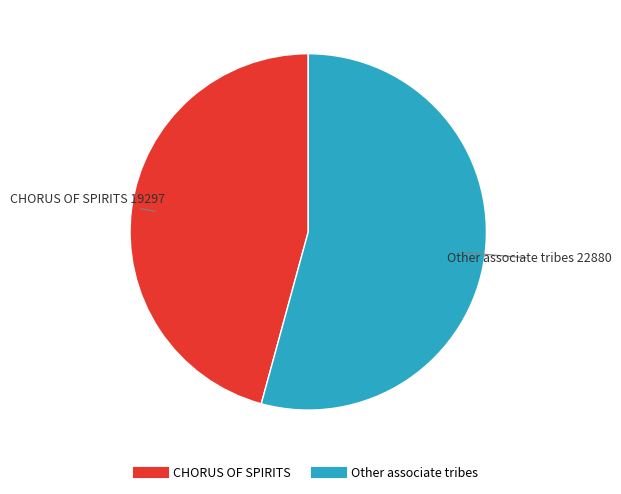

How many slices are in this pie chart?

2